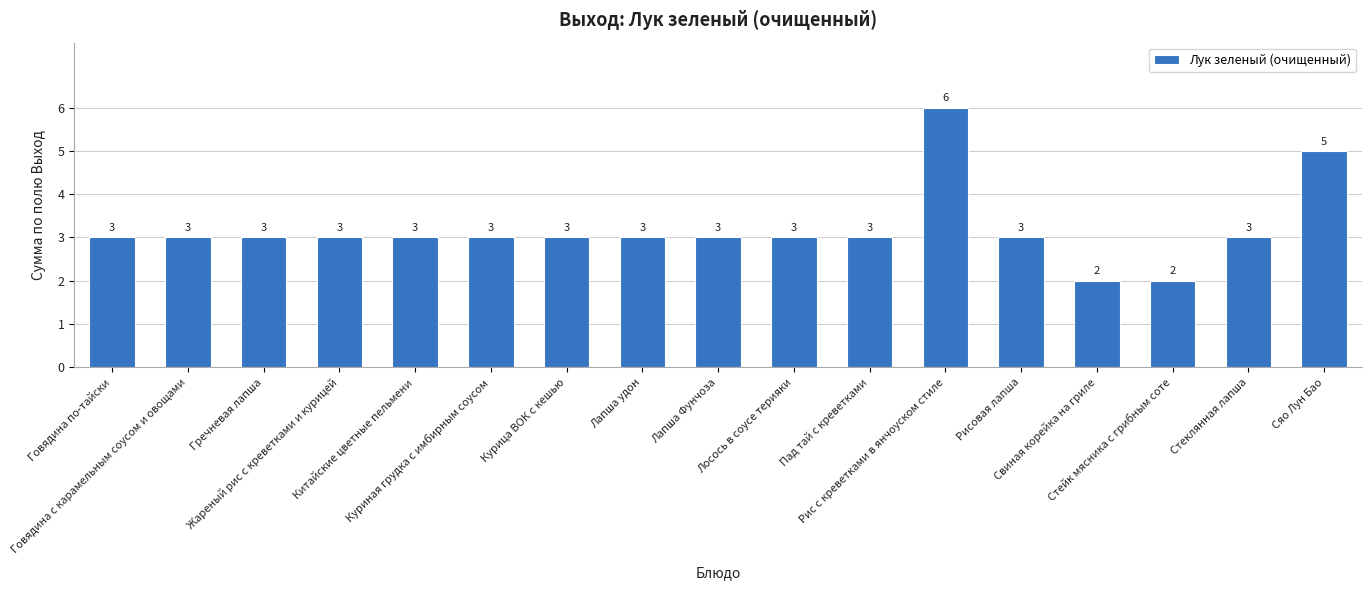

Reading right to left, transcribe all the data shown in this chart.

Сяо Лун Бао=5	Стеклянная лапша=3	Стейк мясника с грибным соте=2	Свиная корейка на гриле=2	Рисовая лапша=3	Рис с креветками в янчоуском стиле=6	Пад тай с креветками=3	Лосось в соусе терияки=3	Лапша Фунчоза=3	Лапша удон=3	Курица ВОК с кешью=3	Куриная грудка с имбирным соусом=3	Китайские цветные пельмени=3	Жареный рис с креветками и курицей=3	Гречневая лапша=3	Говядина с карамельным соусом и овощами=3	Говядина по-тайски=3